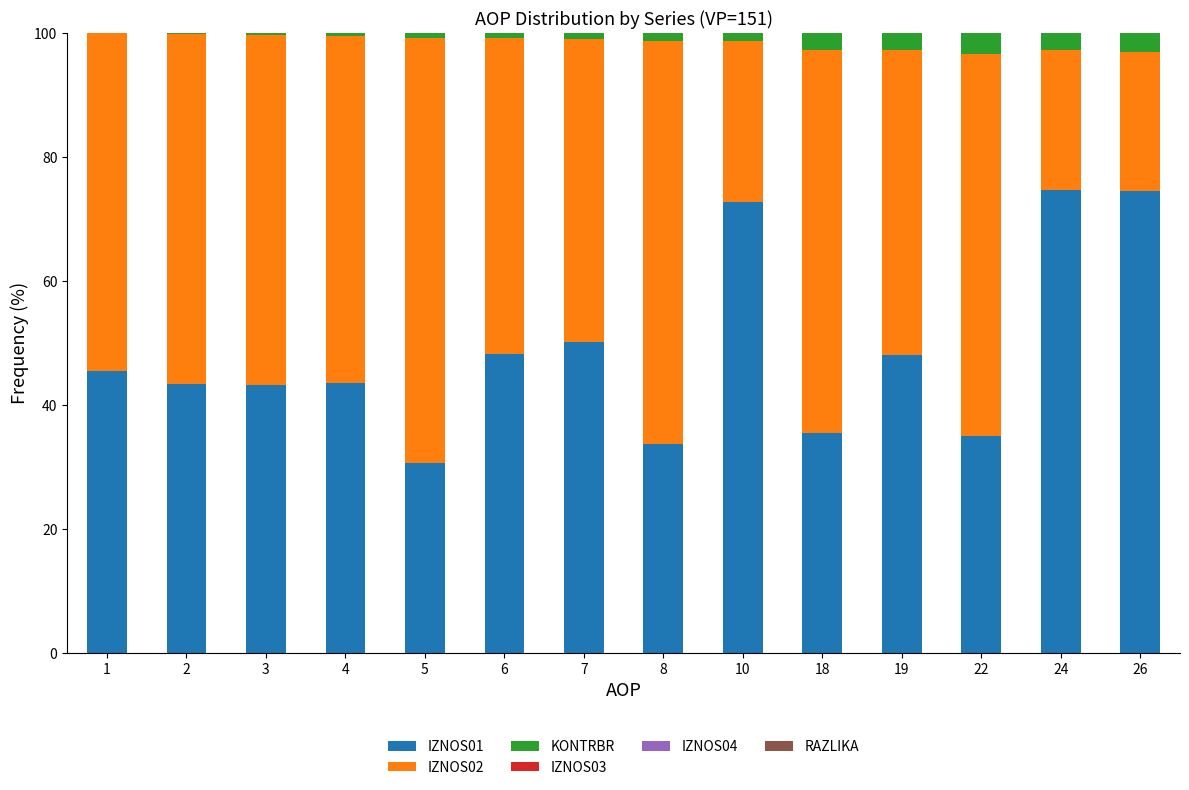

Does the chart contain stacked bars?

Yes